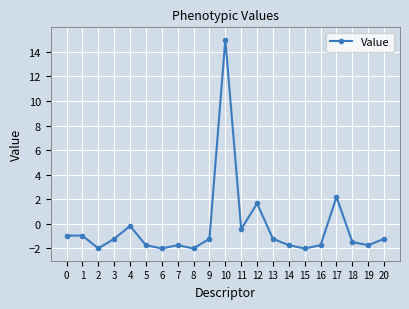

How many distinct data groups are displayed?

1